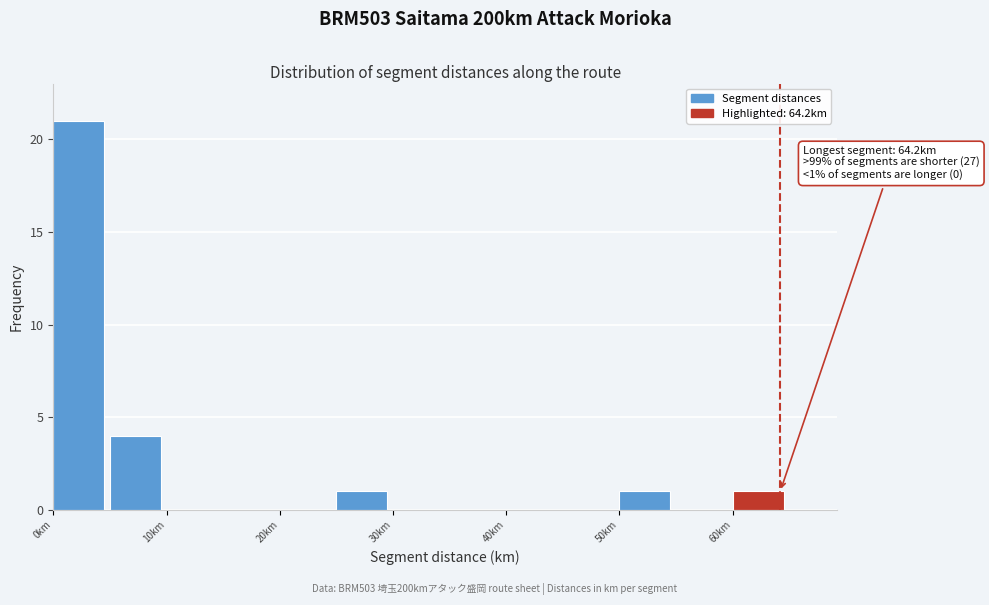

Which range on the x-axis has the tallest bar?

0 to 5